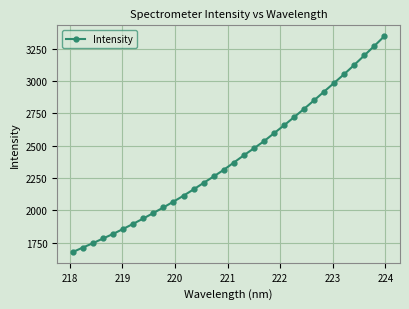

What is the difference between the maximum and minimum values?

1669.4